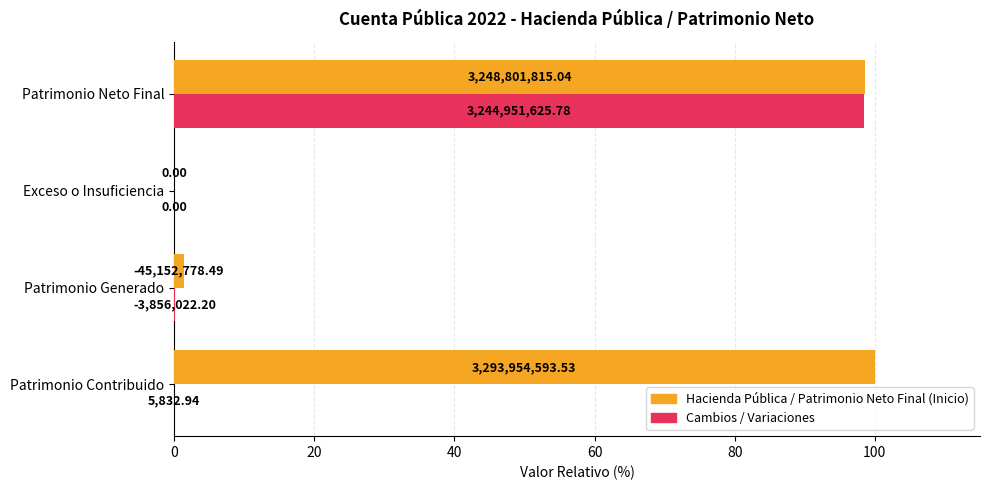

What is the difference between the second highest and minimum values in the Hacienda Pública / Patrimonio Neto Final (Inicio) series?

98.6